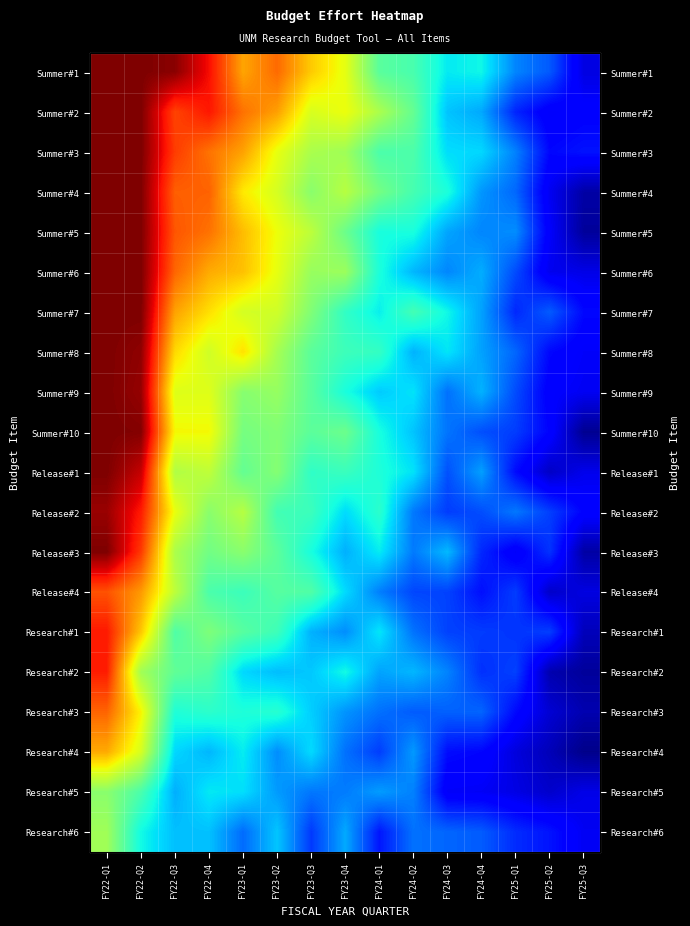

At how many categories does at least one series exceed 0?

15